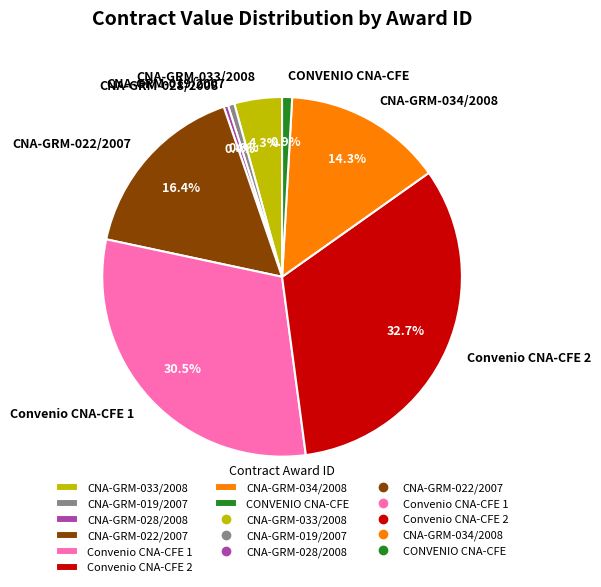

Which slice is the largest?

Convenio CNA-CFE 2